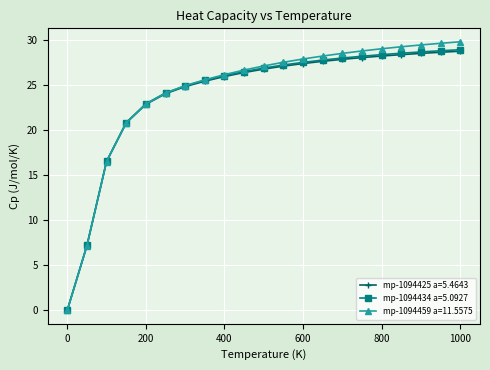

Which series has the widest spread of values?

mp-1094459 a=11.5575